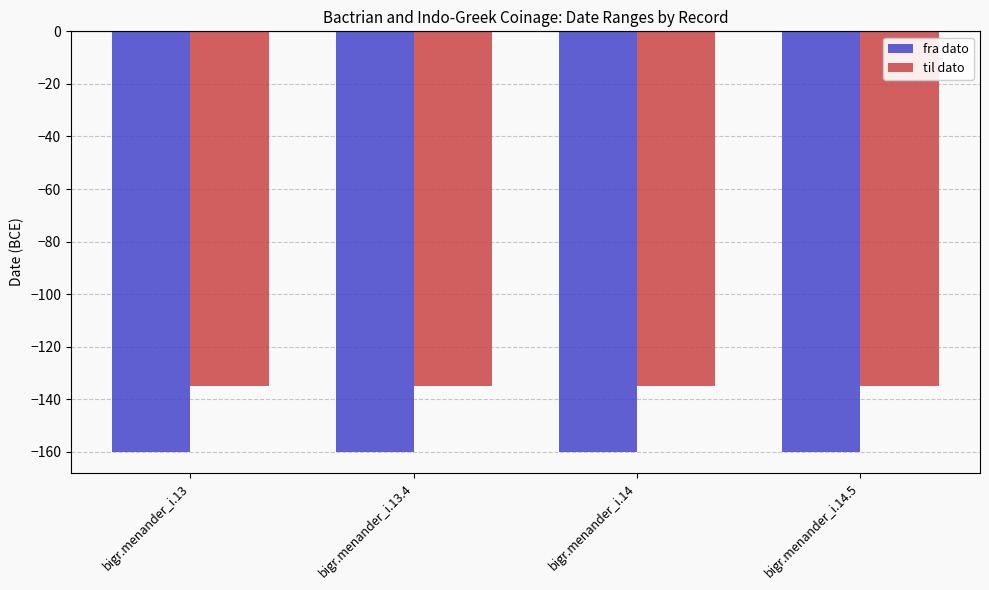

True or false: fra dato has a value of -278 at bigr.menander_i.14.5.

False